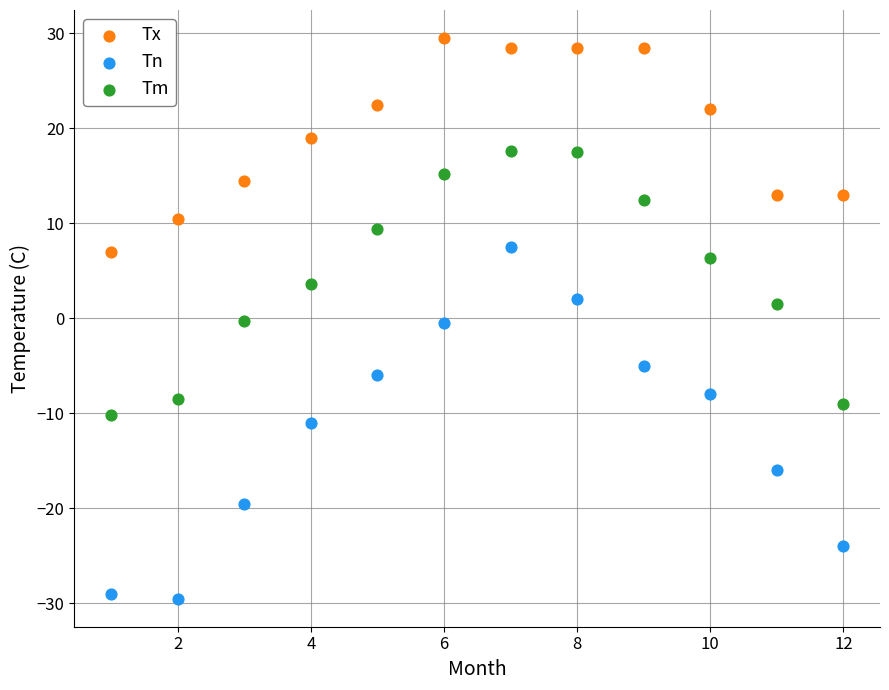

Across all data points, what is the range of Y values (max minus min)?

59.0